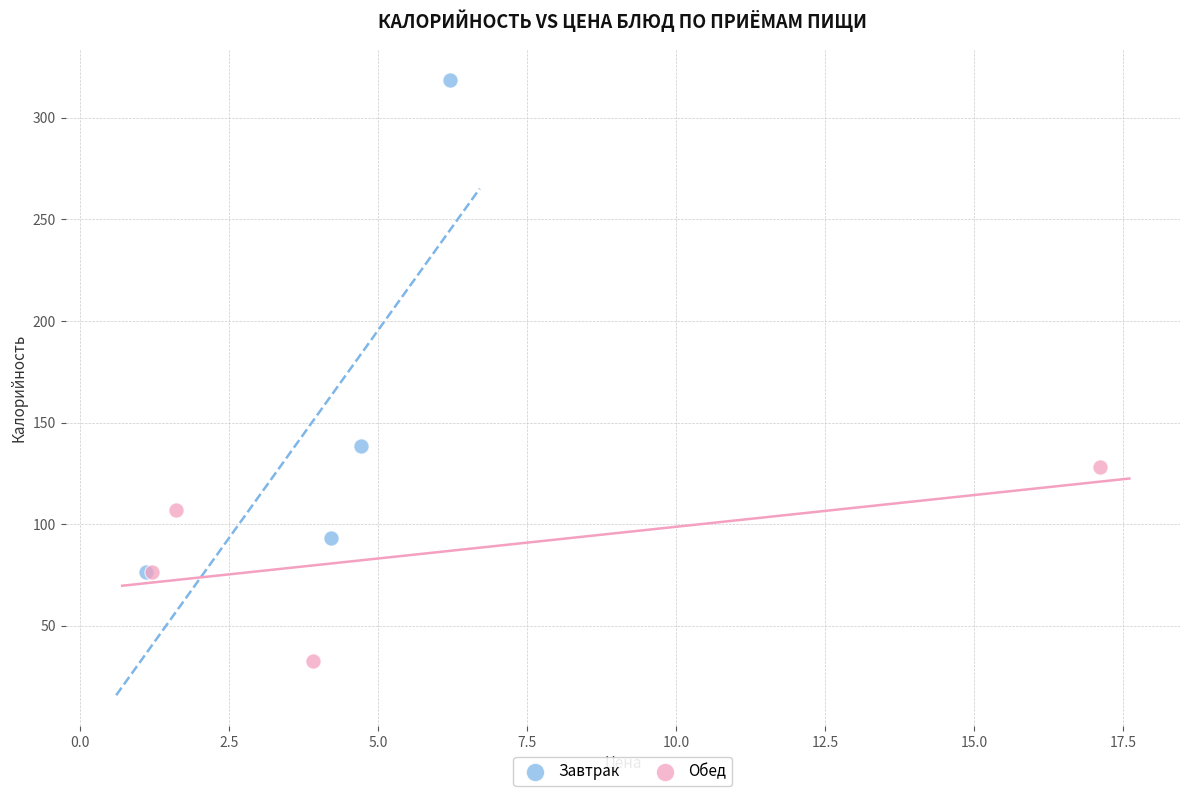

Which series has the largest Y range (max minus min)?

Завтрак